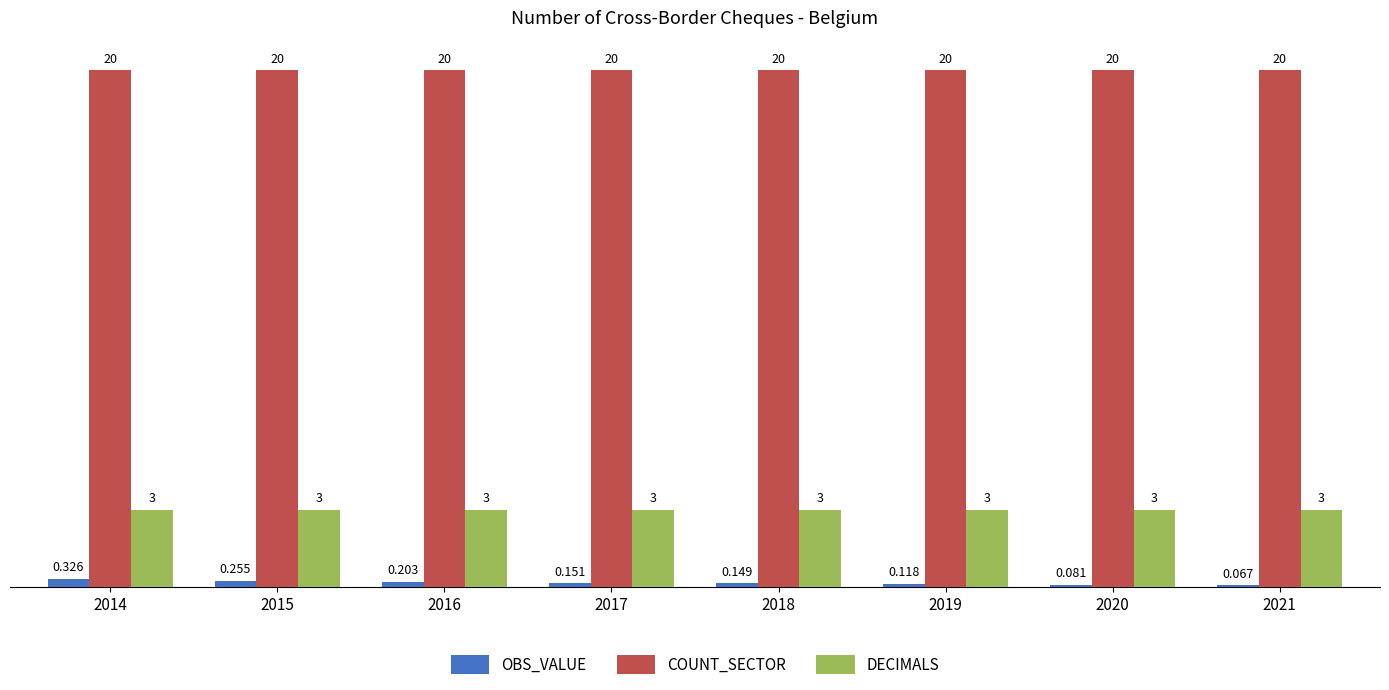

What is the value of the COUNT_SECTOR bar at the 7th from the left?

20.0